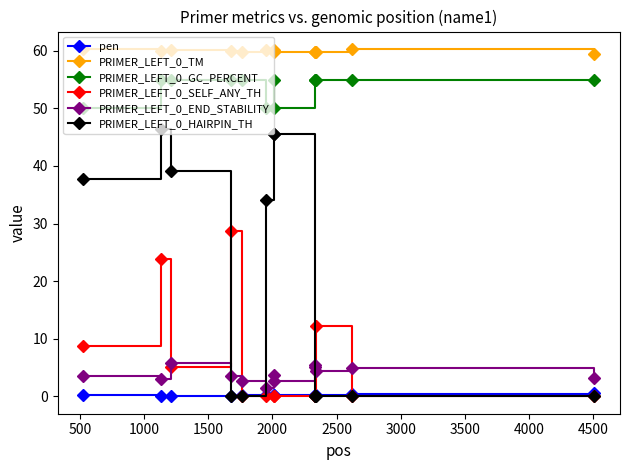

True or false: PRIMER_LEFT_0_HAIRPIN_TH and PRIMER_LEFT_0_GC_PERCENT intersect in this chart.

False